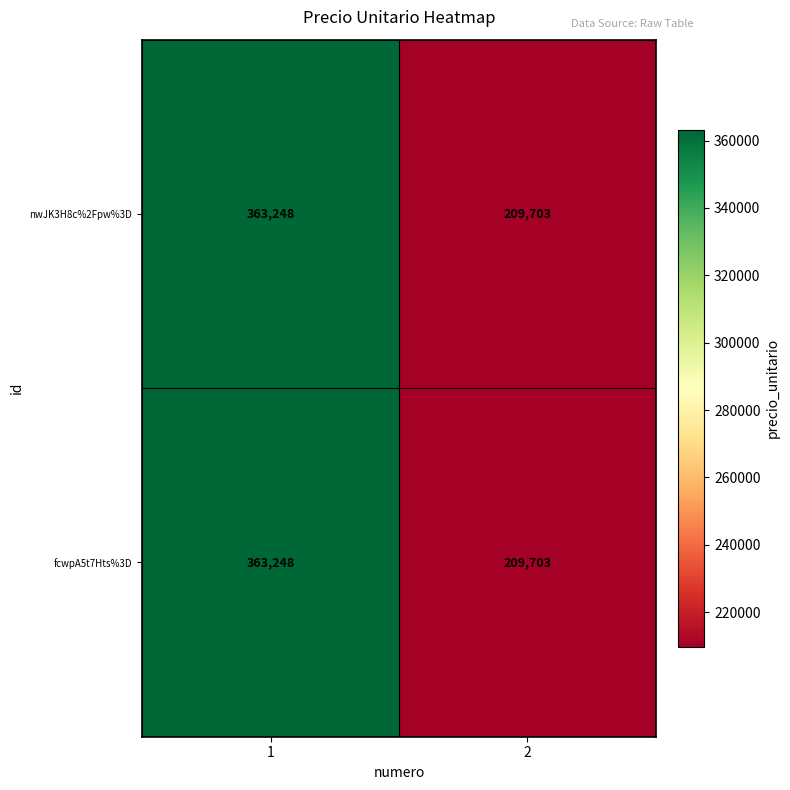

List the labels in order of nwJK3H8c%2Fpw%3D value, largest first.

1, 2